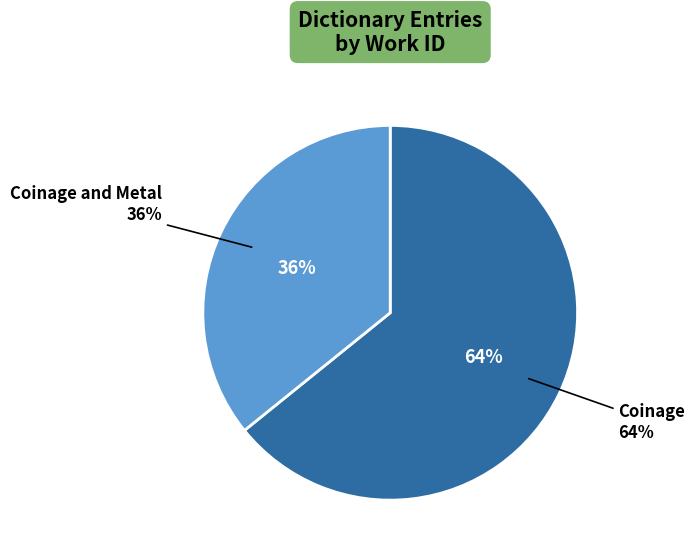

Do Coinage and Coinage together represent more than half of the pie?

Yes